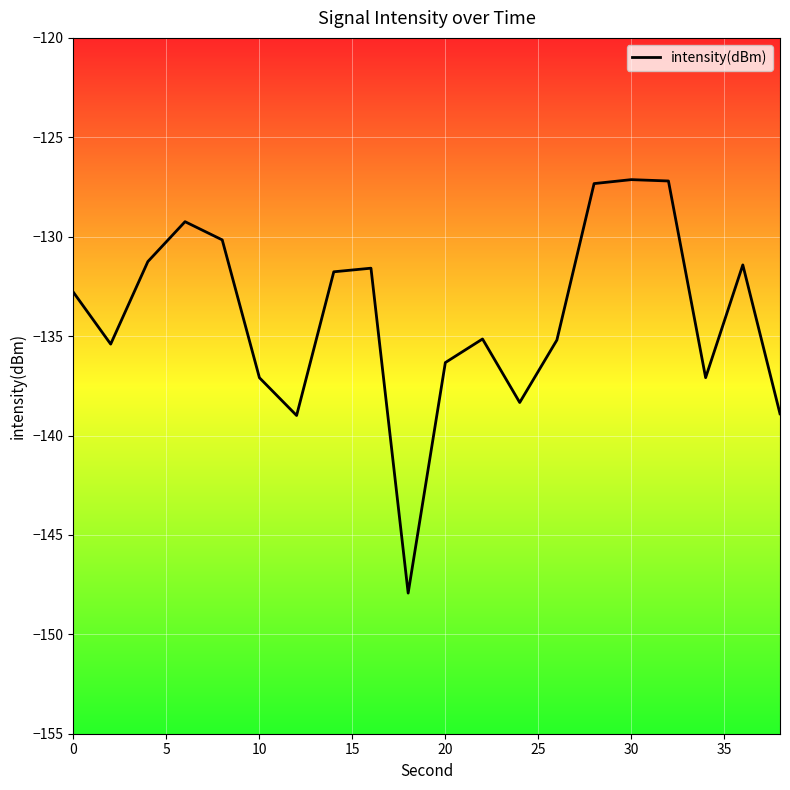

What is the maximum value shown in the chart?

-127.1